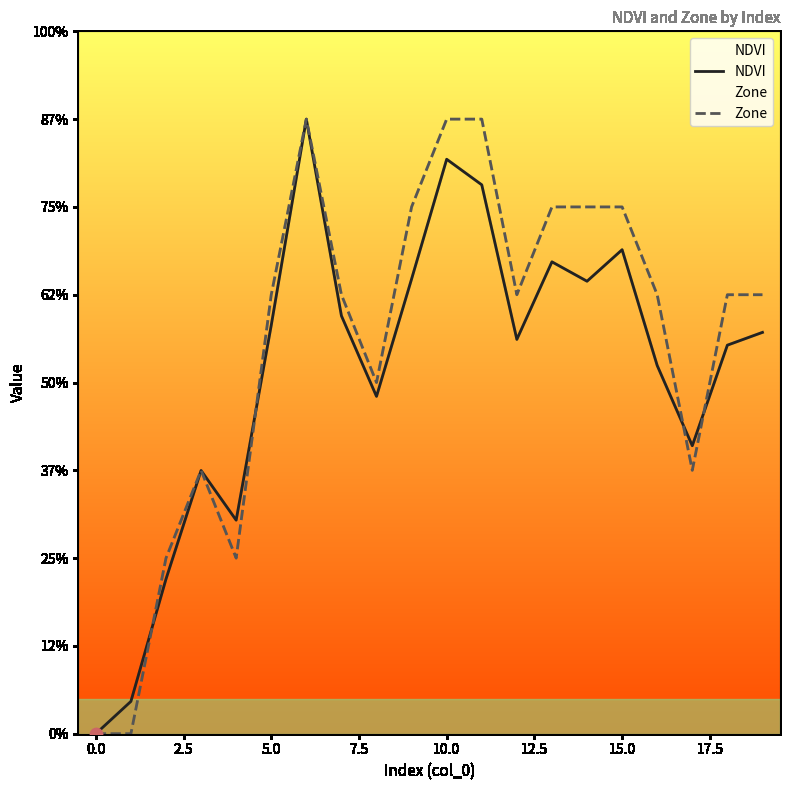

Which series contains the lowest Y value?

NDVI